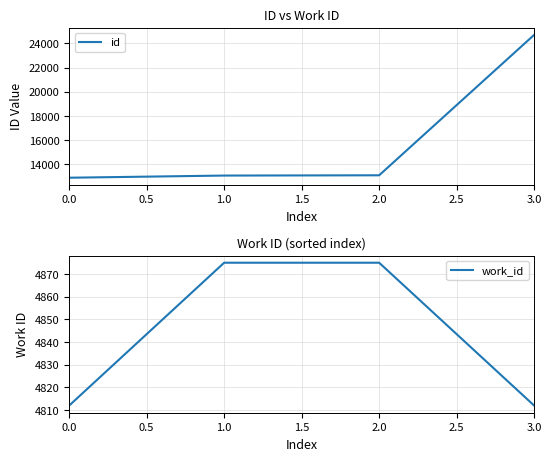

What is the difference between the second highest and second lowest values in the id series?

22